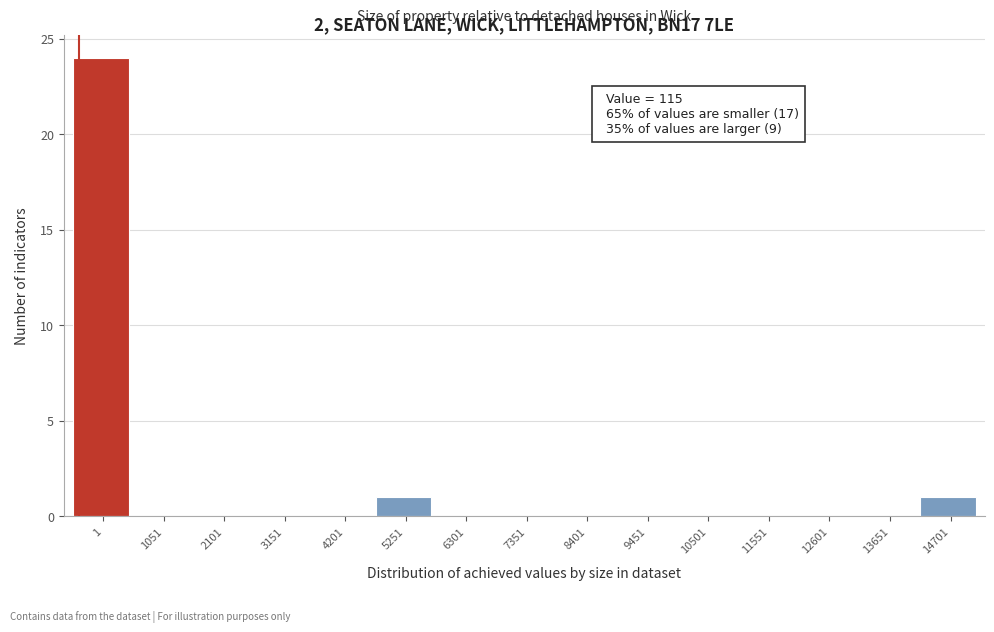

Reading right to left, transcribe all the data shown in this chart.

14701=1	13651=0	12601=0	11551=0	10501=0	9451=0	8401=0	7351=0	6301=0	5251=1	4201=0	3151=0	2101=0	1051=0	1=24